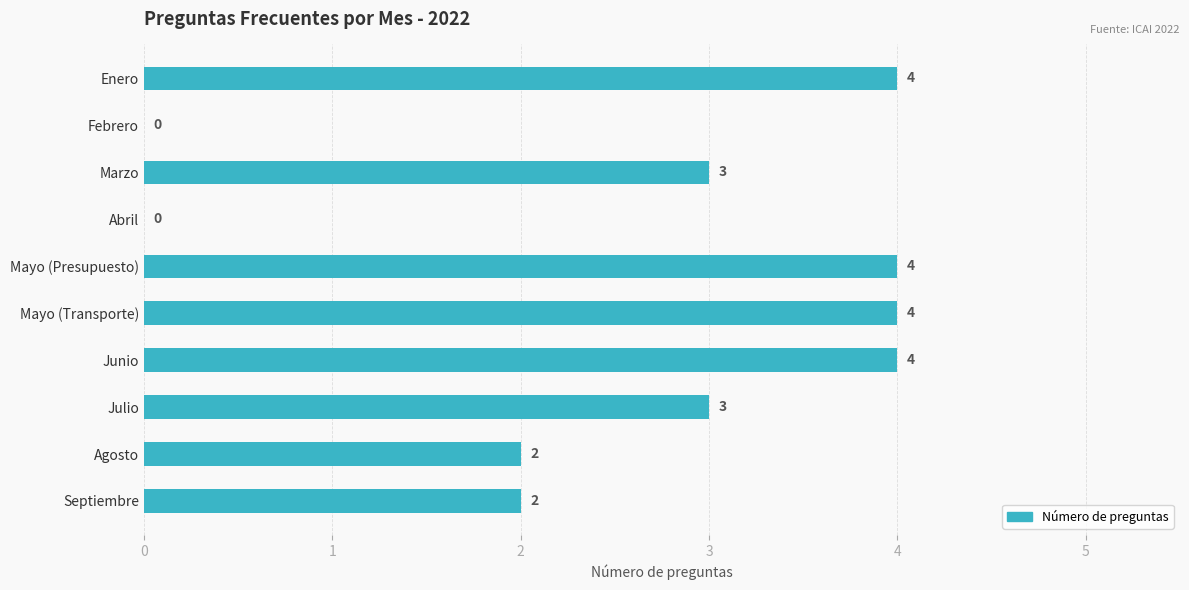

Approximately how many times larger is the value at Enero compared to Septiembre?

2.0